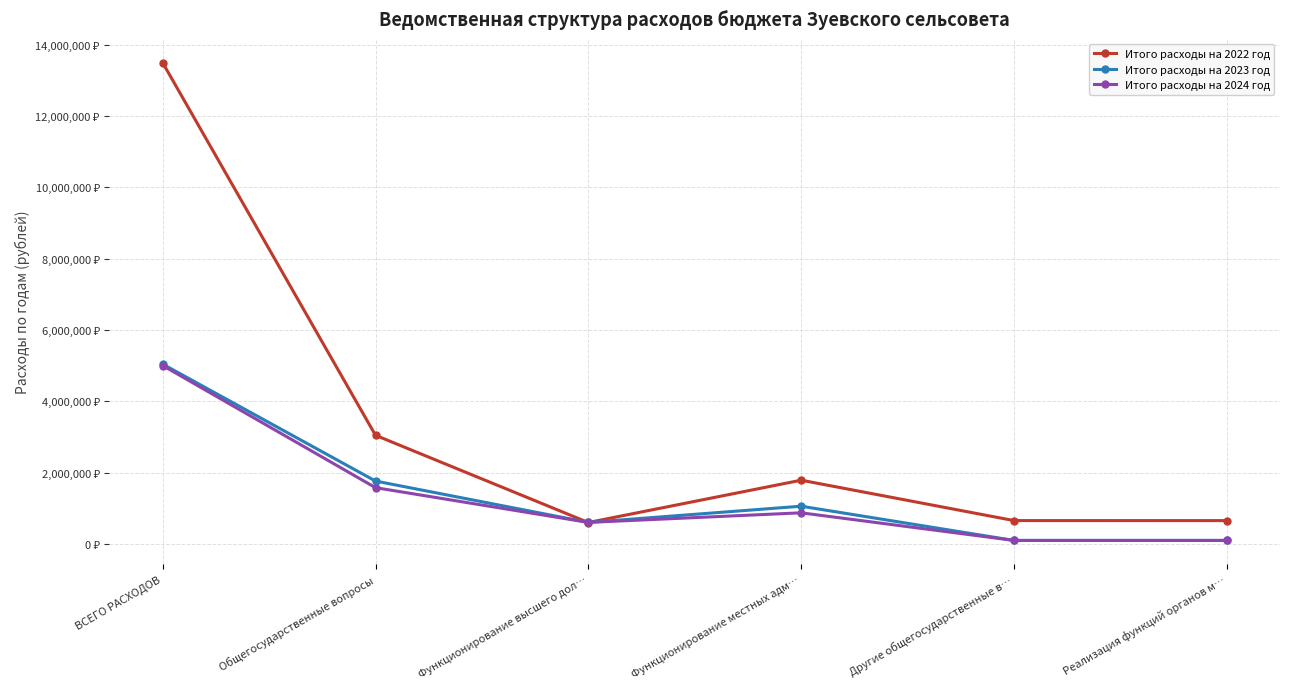

True or false: Итого расходы на 2022 год and Итого расходы на 2024 год cross at least once.

True